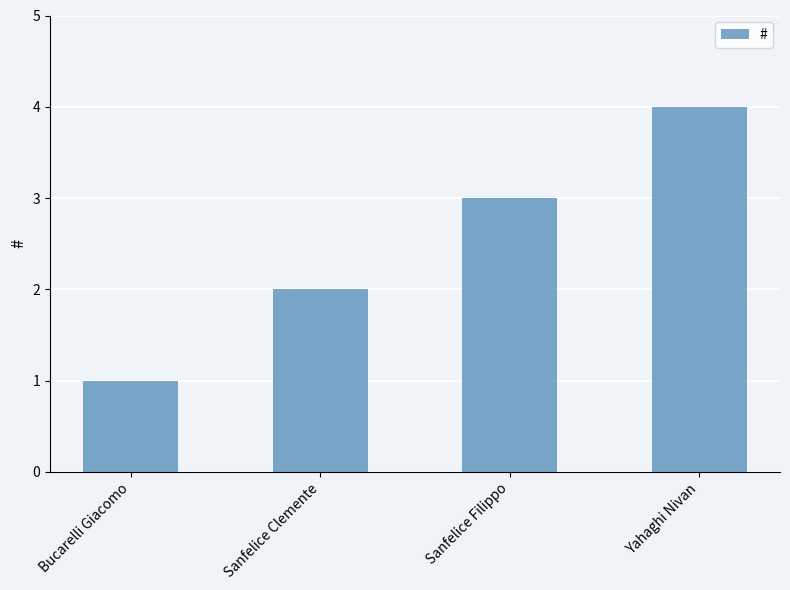

Read the value at Yahaghi Nivan.

4